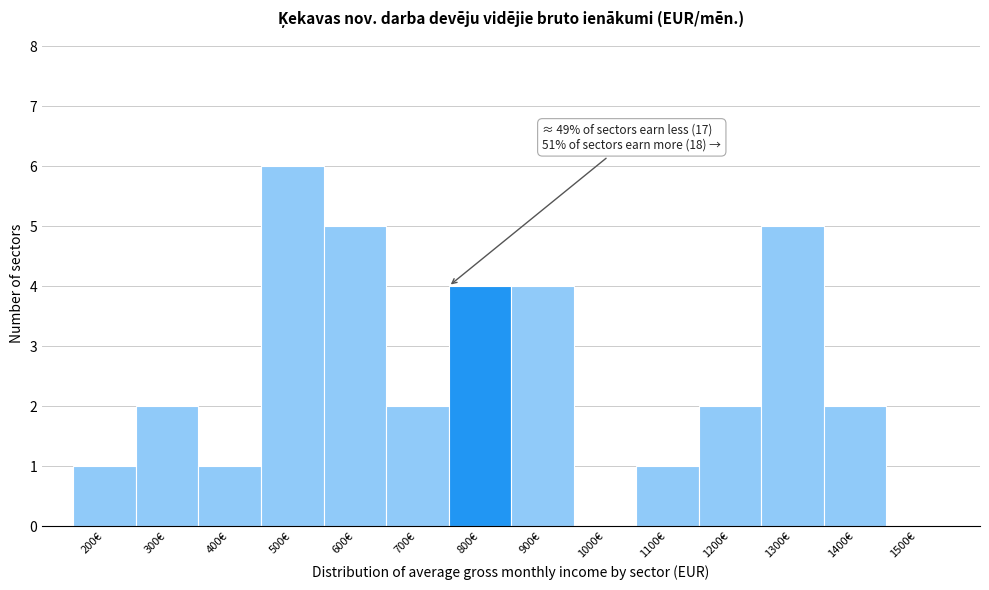

Reading left to right, transcribe all the data shown in this chart.

200€=1	300€=2	400€=1	500€=6	600€=5	700€=2	800€=4	900€=4	1000€=0	1100€=1	1200€=2	1300€=5	1400€=2	1500€=0